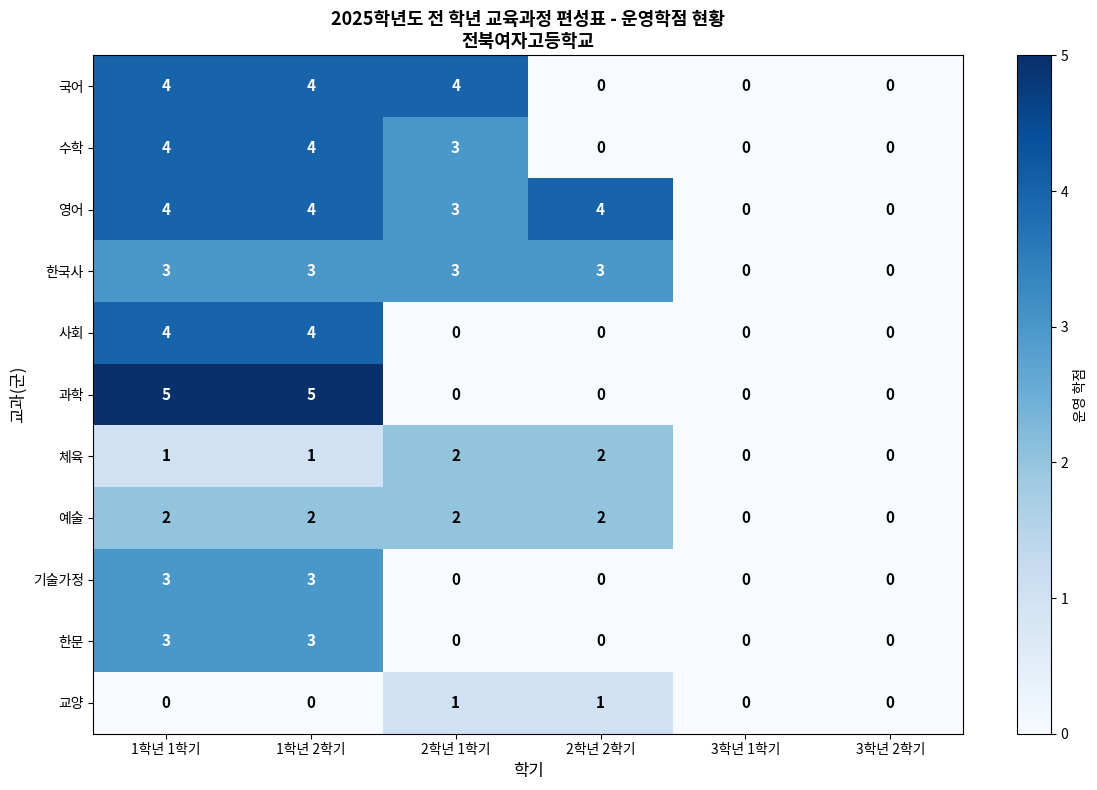

Between 1학년 1학기 and 2학년 2학기, which series saw the biggest shift?

과학